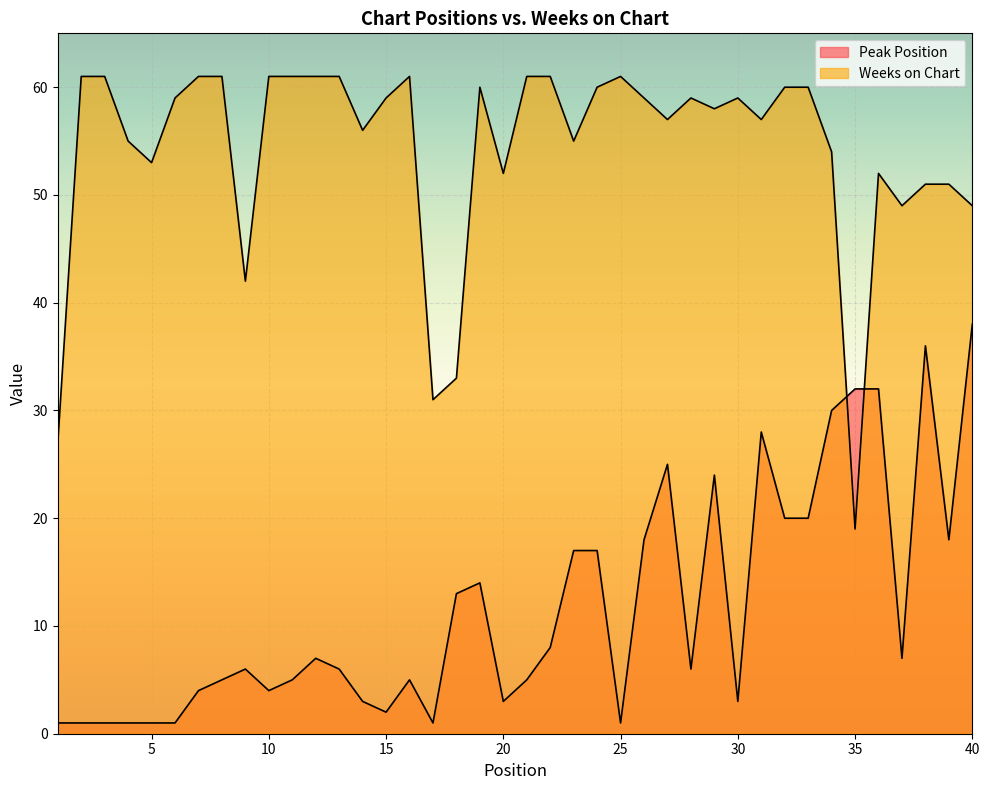

What is the value of the Weeks on Chart point at the 16th from the left?

61